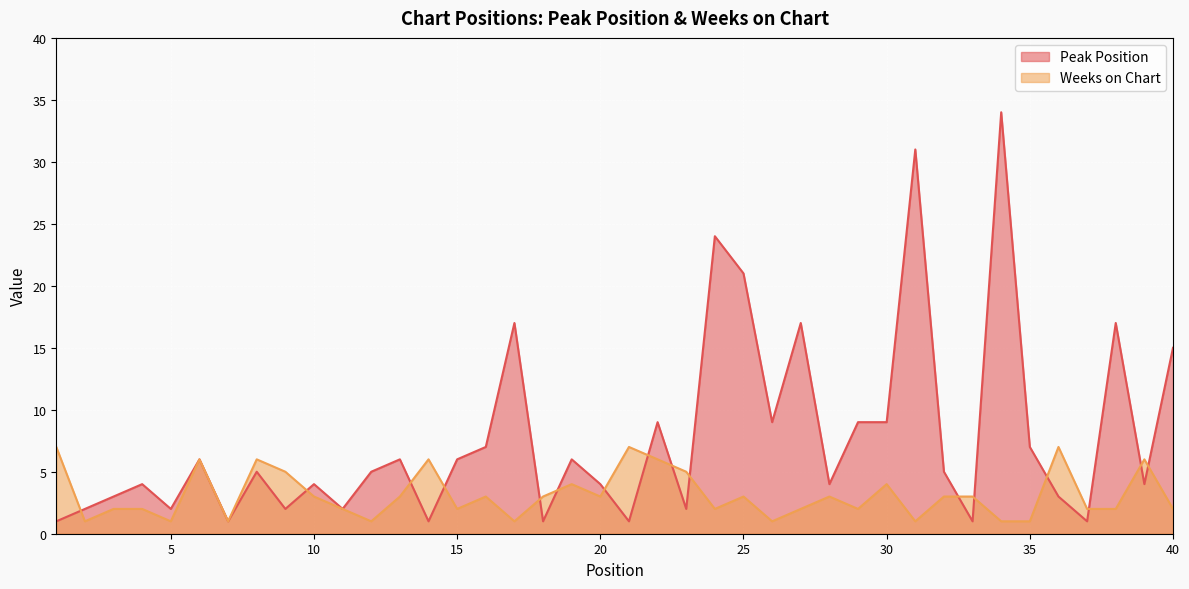

Rank the categories by Peak Position value from highest to lowest.

34, 31, 24, 25, 17, 27, 38, 40, 22, 26, 29, 30, 16, 35, 6, 13, 15, 19, 8, 12, 32, 4, 10, 20, 28, 39, 3, 36, 2, 5, 9, 11, 23, 1, 7, 14, 18, 21, 33, 37